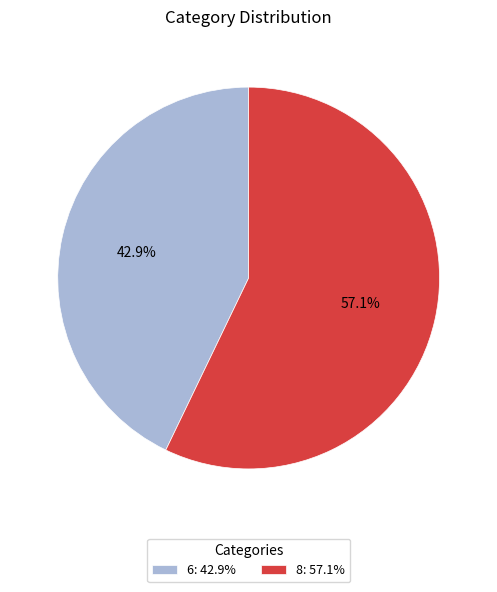

Rank the categories by value from highest to lowest.

8, 6